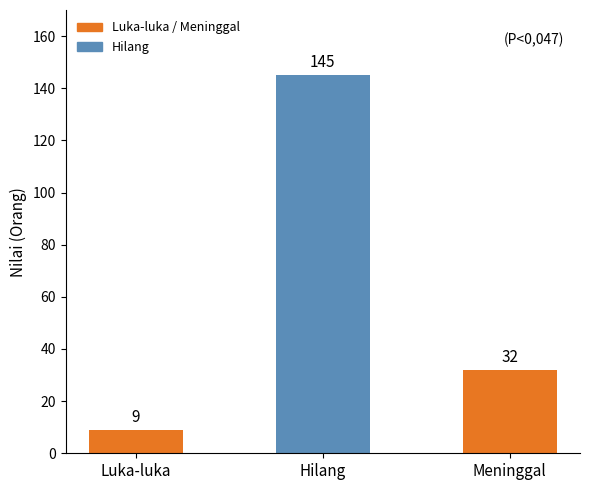

What position from the left is Luka-luka?

1